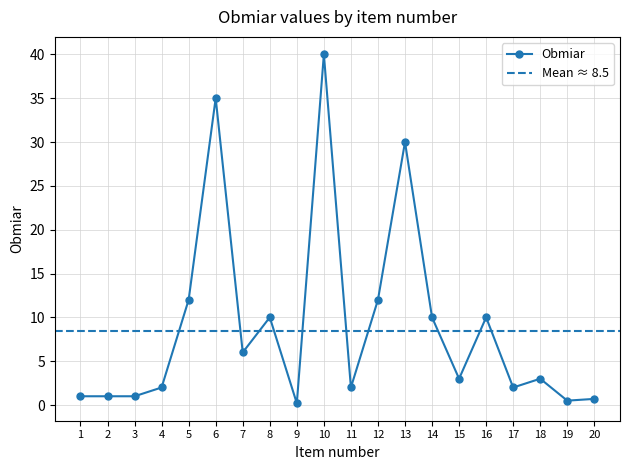

Is it true that the value at 11 is 2.8?

False